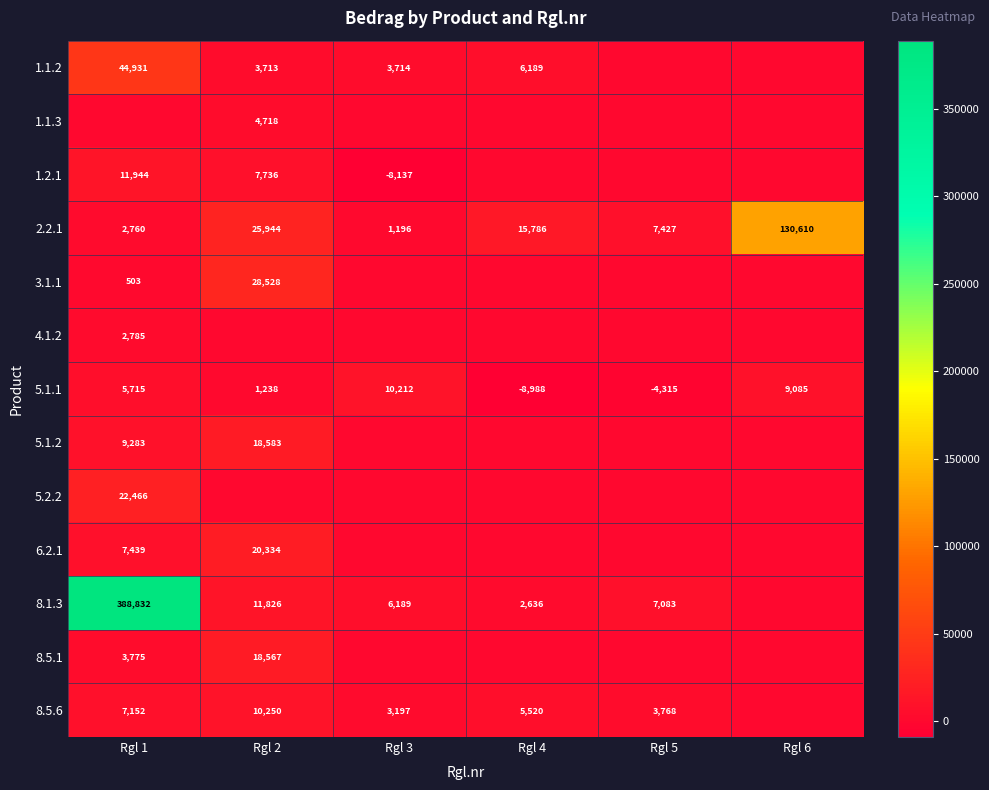

What is the minimum value for 5.1.1?

-8988